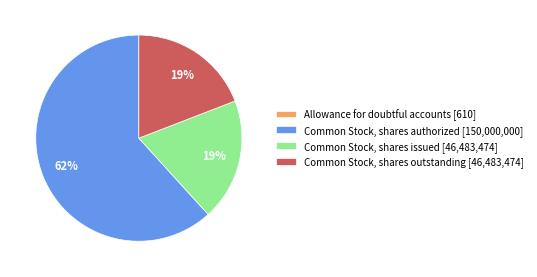

True or false: Common Stock, shares authorized [150,000,000] accounts for 62% of the total.

True